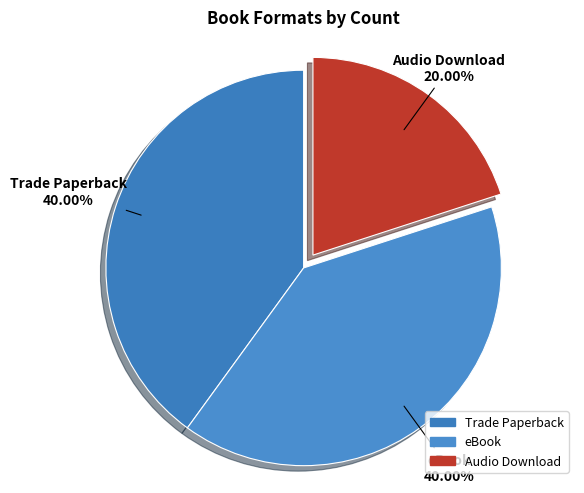

Is there any slice that represents more than half of the pie?

No